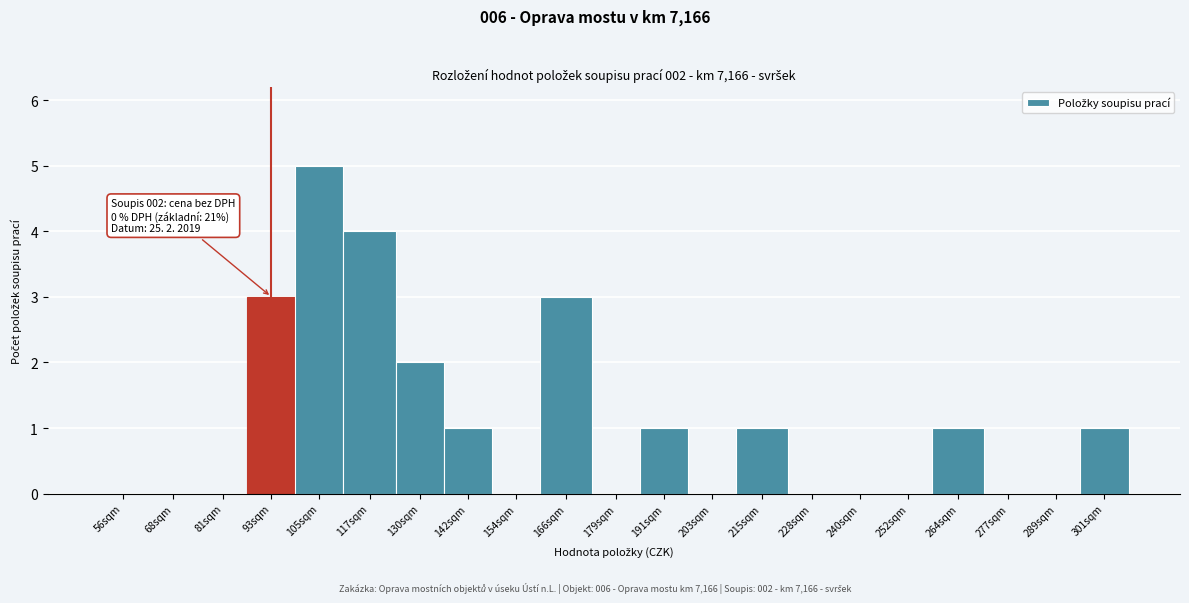

Reading left to right, extract all data points from this chart.

56sqm=0	68sqm=0	81sqm=0	93sqm=3	105sqm=5	117sqm=4	130sqm=2	142sqm=1	154sqm=0	166sqm=3	179sqm=0	191sqm=1	203sqm=0	215sqm=1	228sqm=0	240sqm=0	252sqm=0	264sqm=1	277sqm=0	289sqm=0	301sqm=1